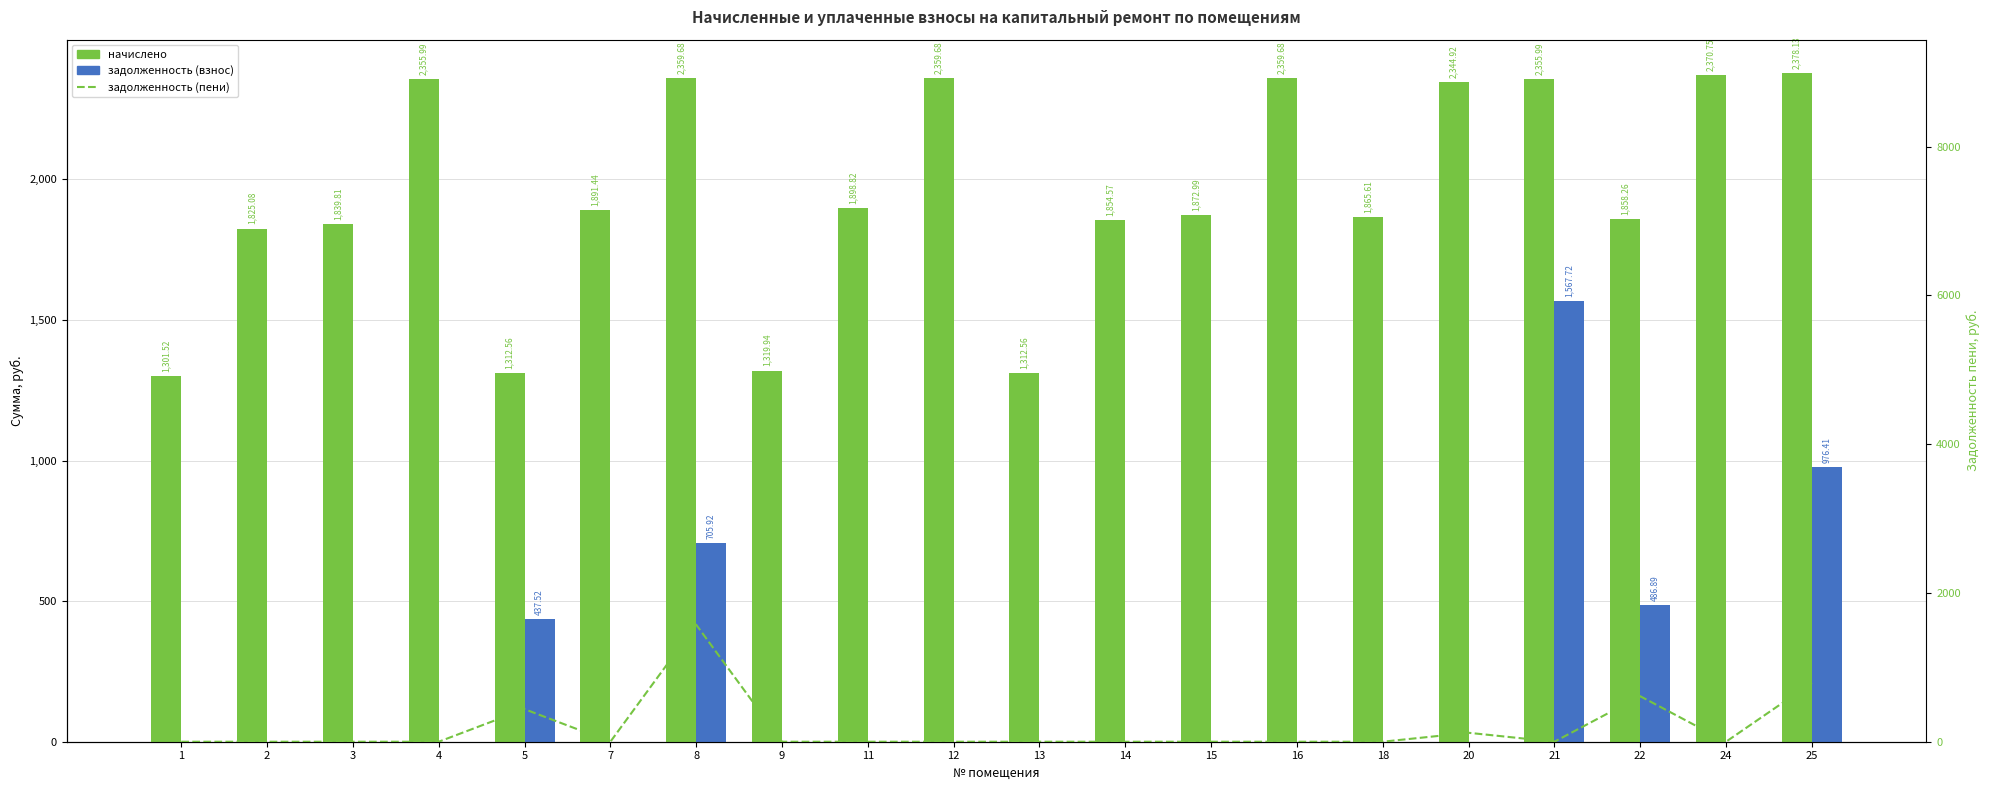

Which category has the lowest value in the задолженность (пени) series?

1